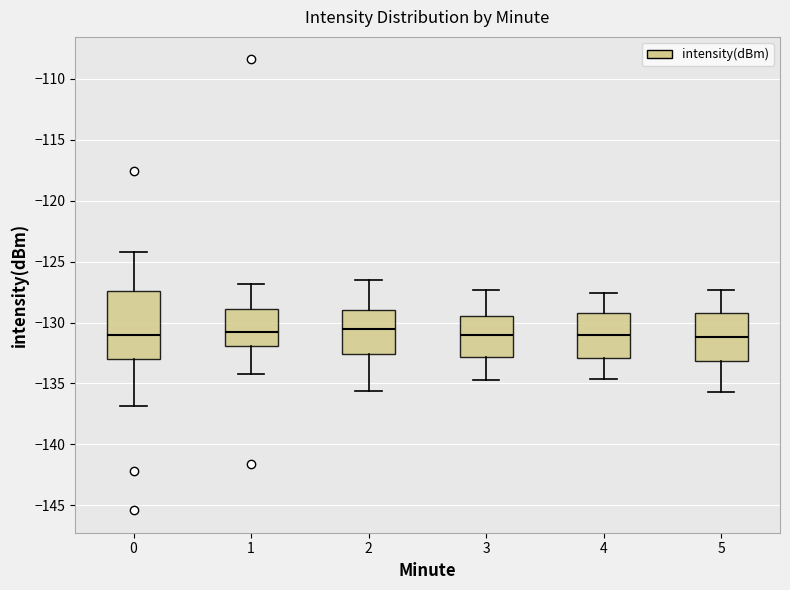

Where is the upper edge of the box at x = 0 on the y-axis? The values are not printed on the chart, so give them approximately, as read against the axis.

-127.5